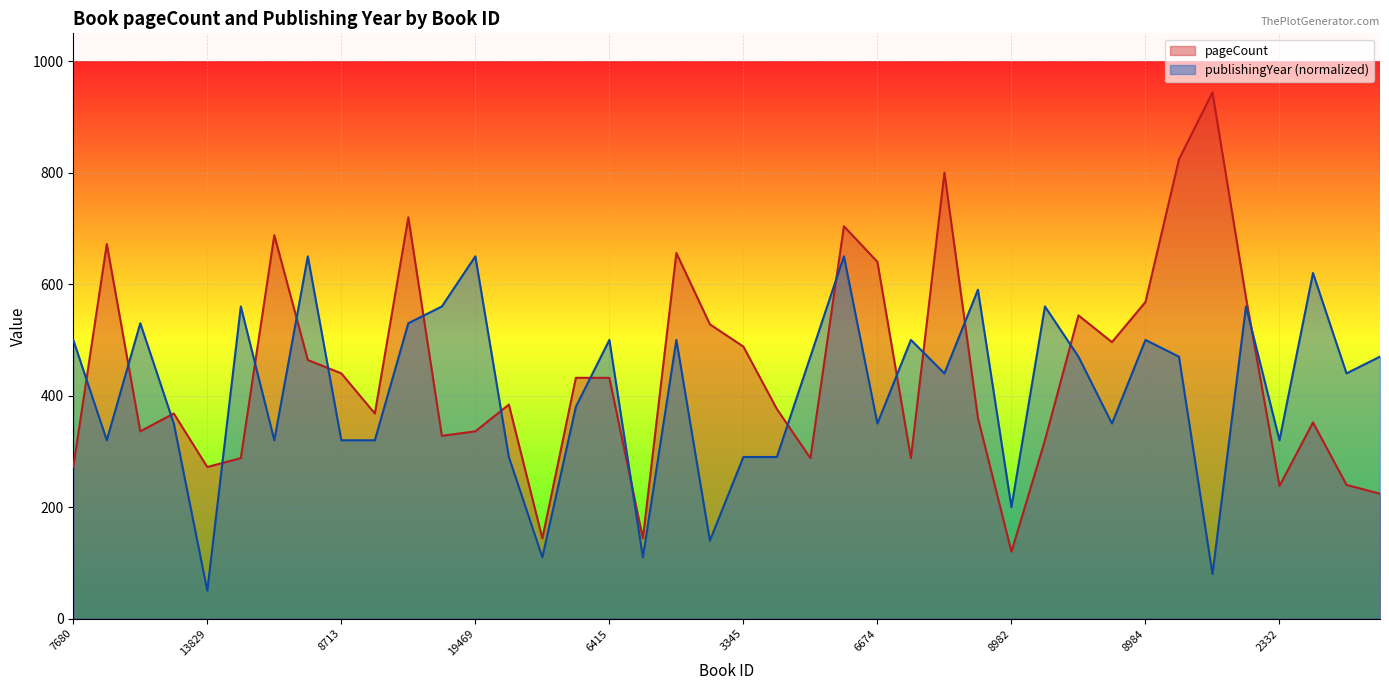

Where is pageCount nearest to the value 532?

1809